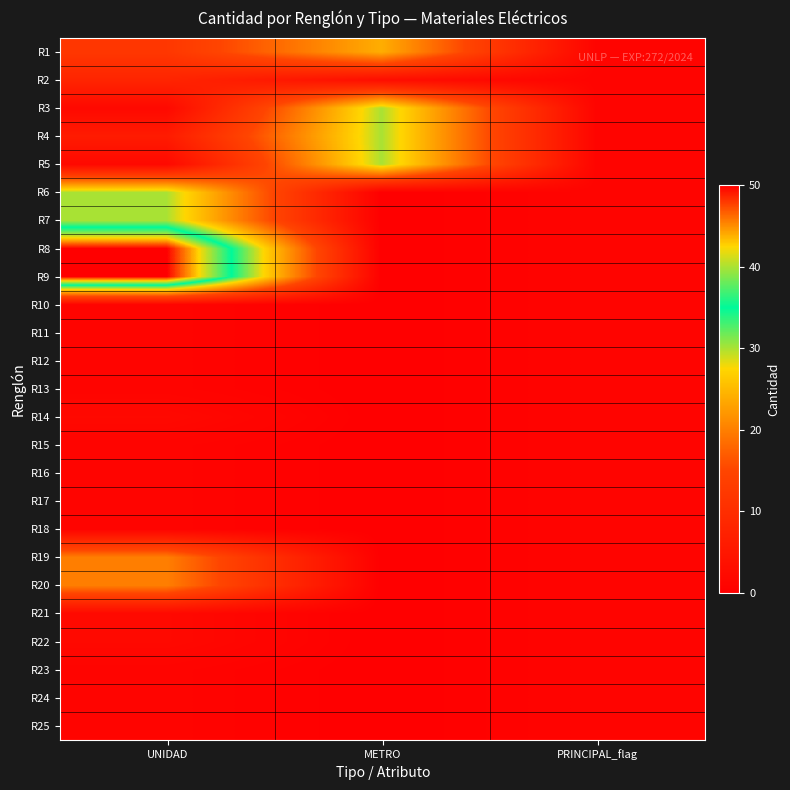

At which category does the chart reach its peak across all series?

UNIDAD